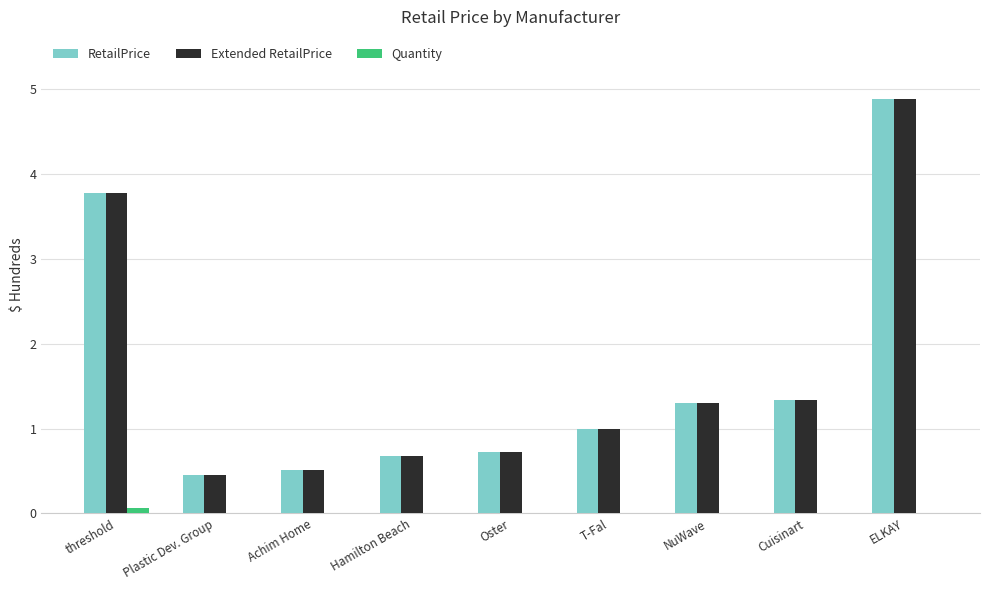

The value of RetailPrice at NuWave is 1.3. True or false?

True